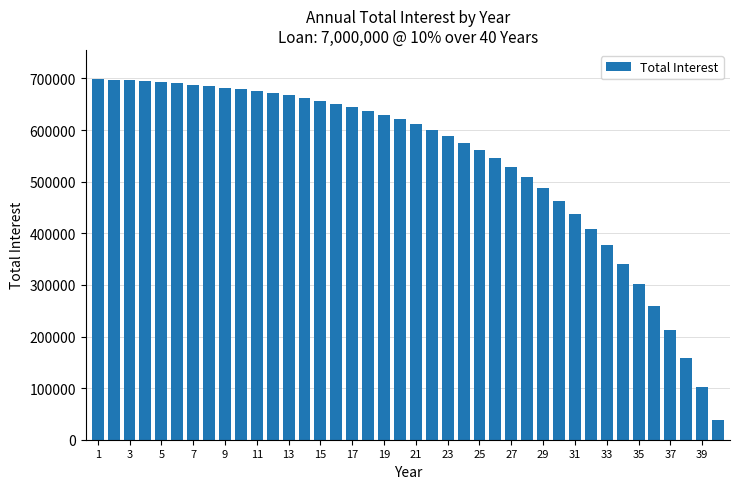

What is the average value?

538285.1